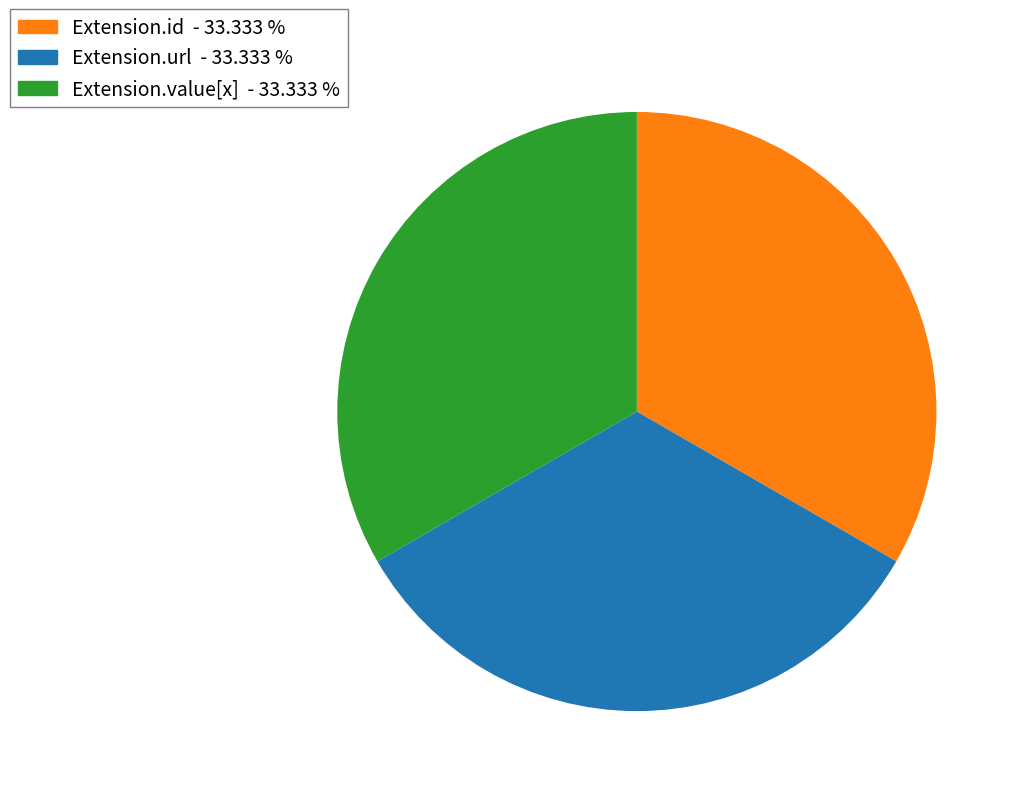

Is there a majority slice in this chart?

No